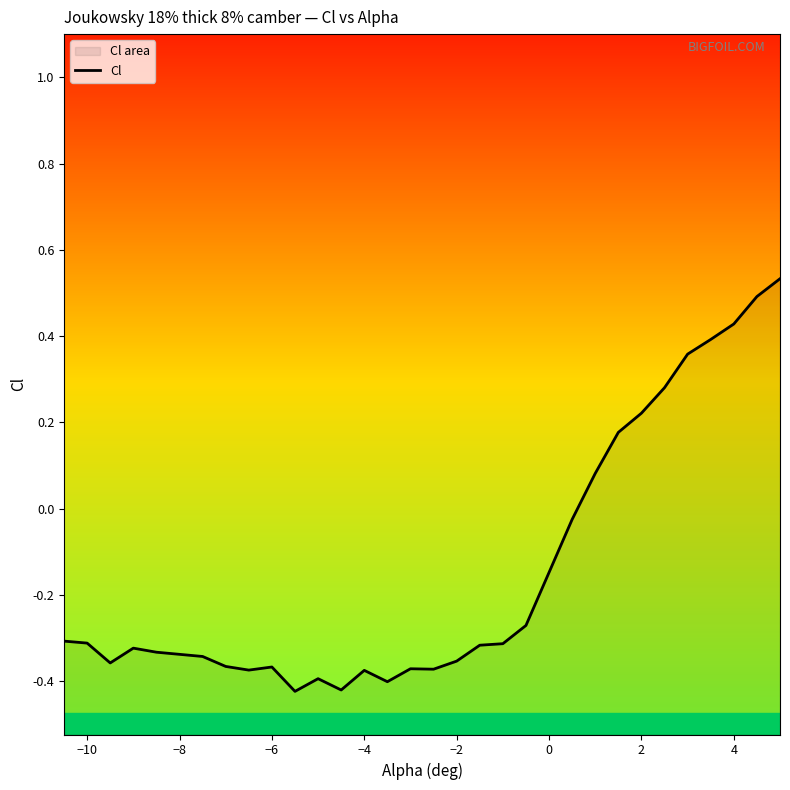

What is the difference between the second highest and second lowest values?

0.9